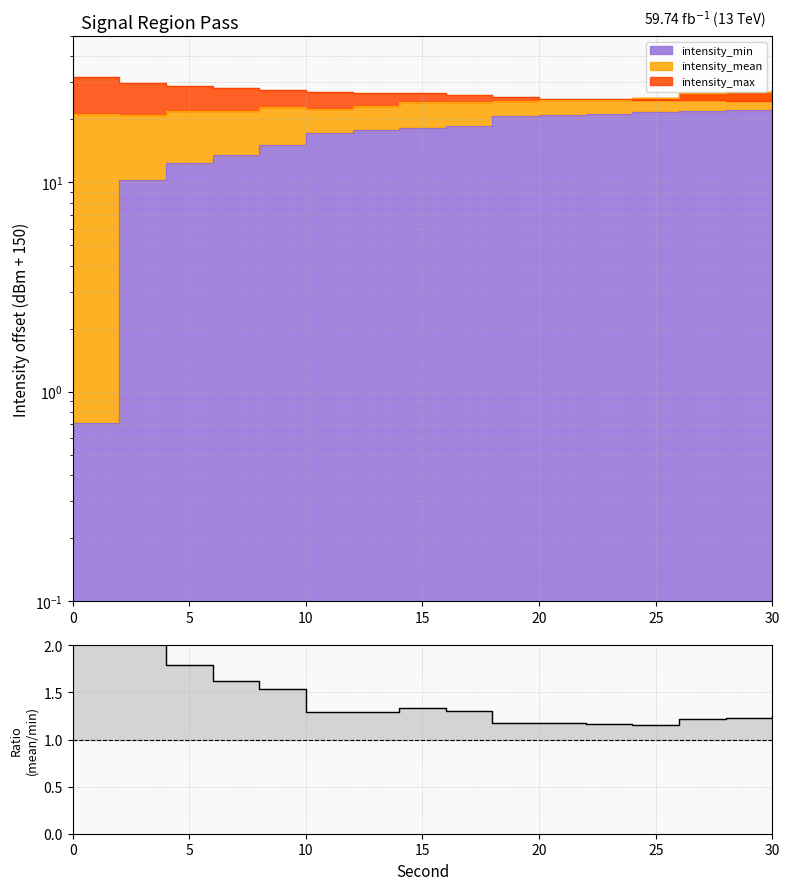

What is the label of the 14th point from the right?

10